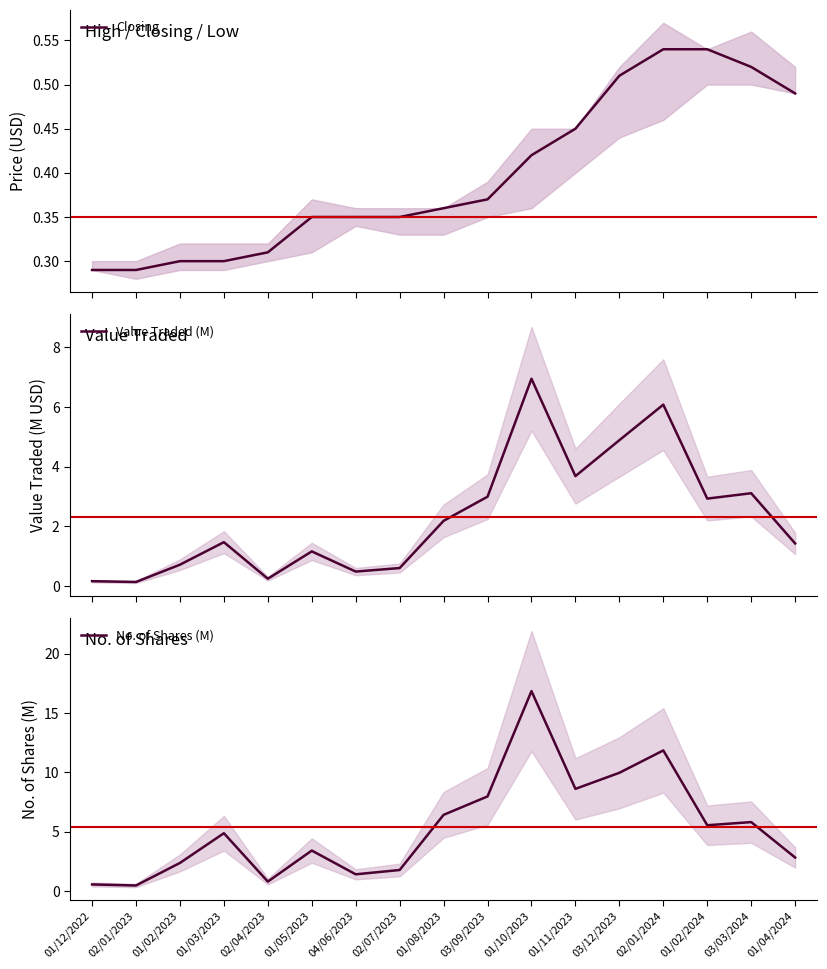

How many values in the Value Traded (M) series exceed 1?

11